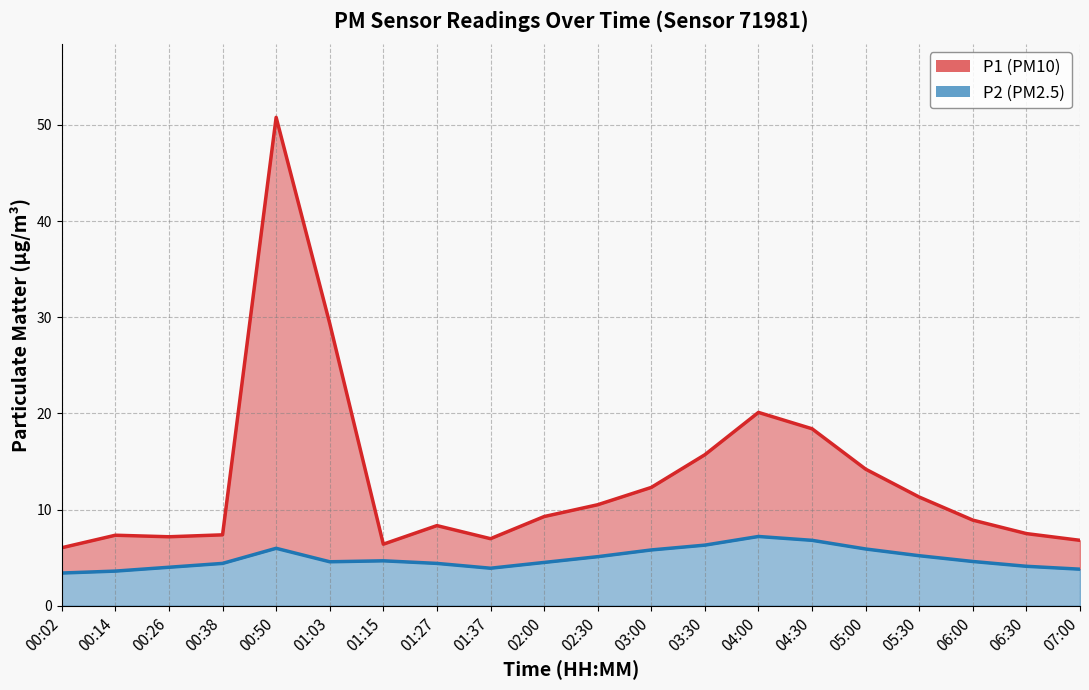

True or false: P1 line and P2 line intersect in this chart.

False